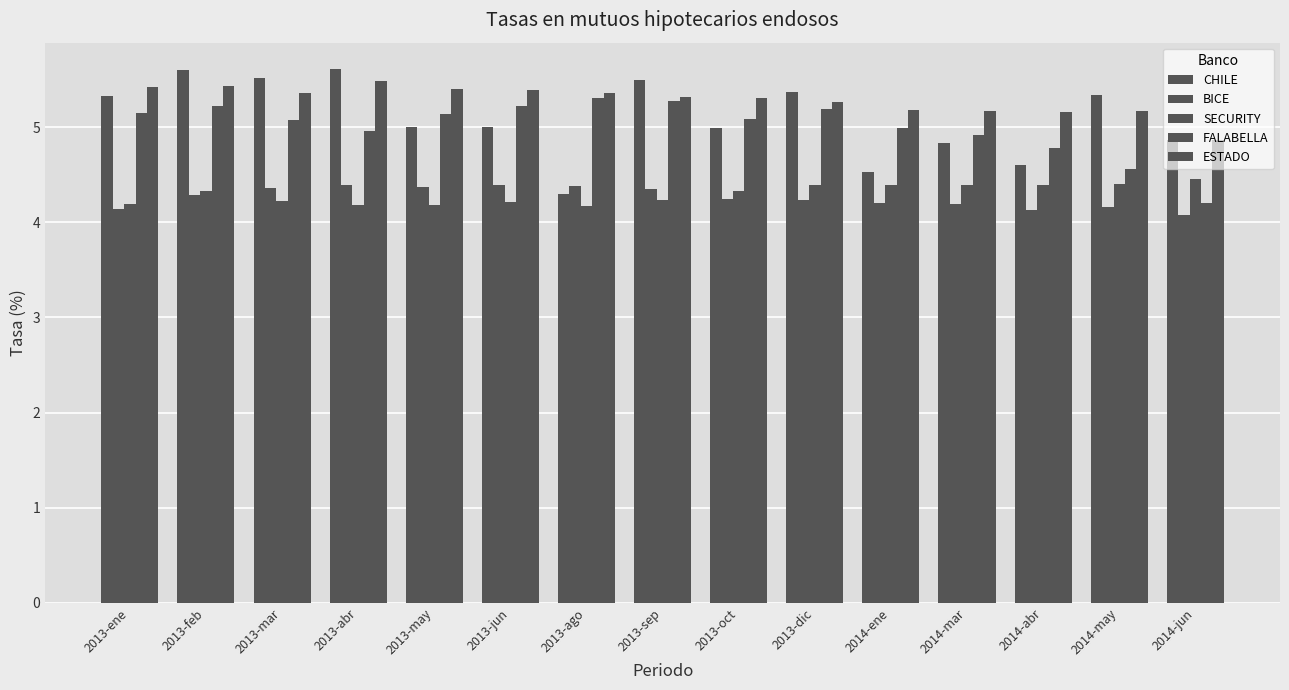

Which series has the widest spread of values?

CHILE